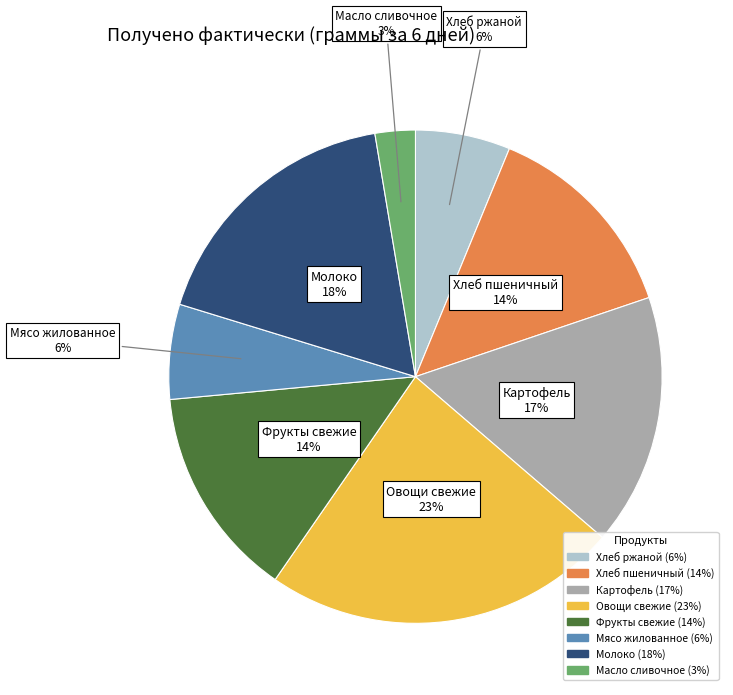

The Фрукты свежие slice represents 8% of the pie. True or false?

False